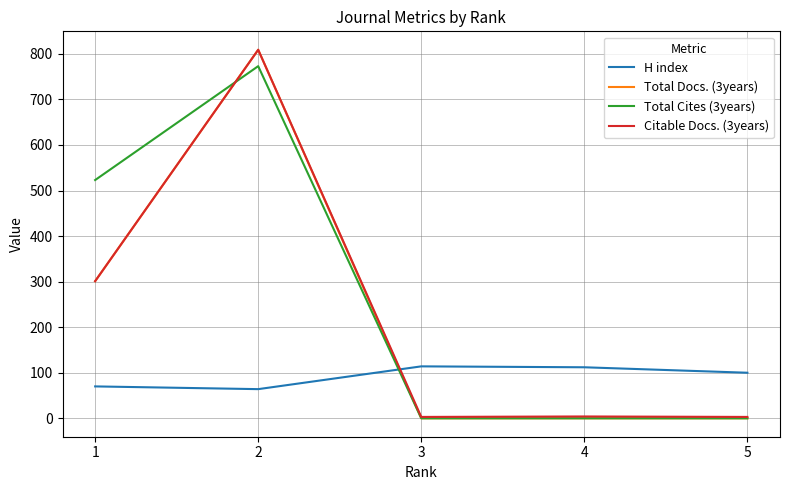

After their last crossing, which series has the higher values: H index or Total Cites (3years)?

H index